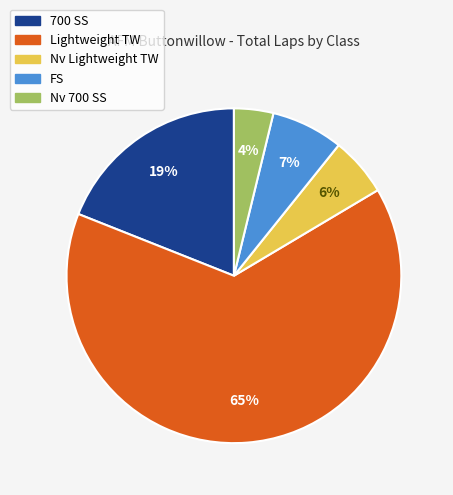

Is Lightweight TW the majority of the pie?

Yes